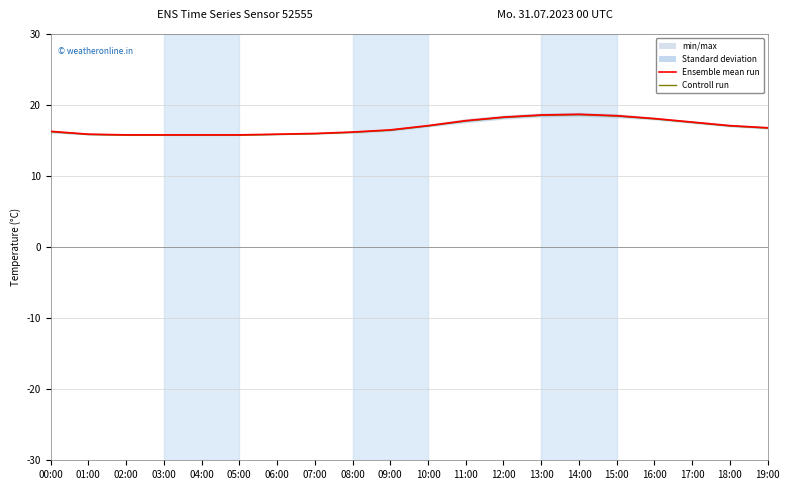

What is the spread (max minus min) of values at 04:00?

0.1